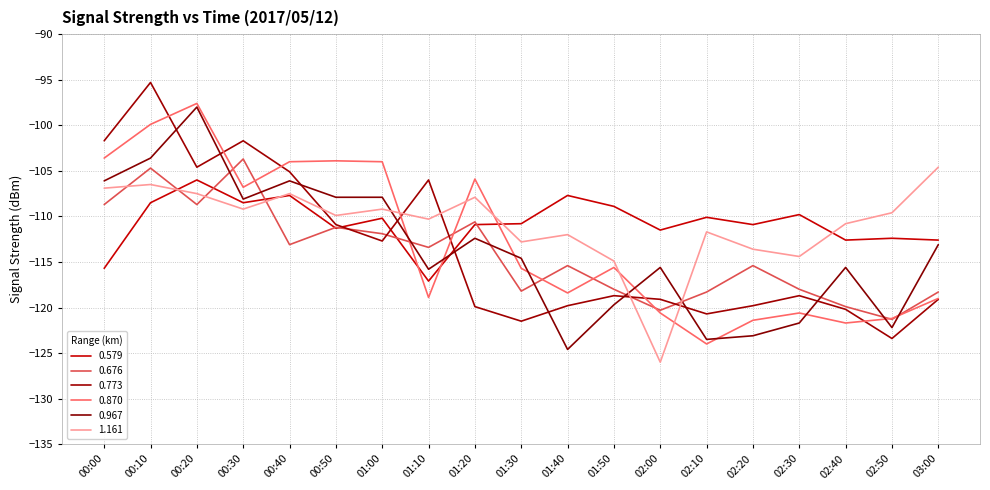

Reading left to right, list all the values displayed in this chart.

0.579: -115.7	-108.5	-106.0	-108.5	-107.7	-111.3	-110.2	-117.1	-110.9	-110.8	-107.7	-108.9	-111.5	-110.1	-110.9	-109.8	-112.6	-112.4	-112.6
0.676: -108.7	-104.7	-108.7	-103.7	-113.1	-111.2	-111.9	-113.4	-110.6	-118.2	-115.4	-118.0	-120.3	-118.3	-115.4	-118.0	-119.9	-121.3	-118.3
0.773: -101.7	-95.3	-104.6	-101.7	-105.1	-110.9	-112.7	-106.0	-119.9	-121.5	-119.8	-118.7	-119.1	-120.7	-119.8	-118.7	-120.2	-123.4	-119.1
0.870: -103.6	-99.9	-97.6	-106.8	-104.0	-103.9	-104.0	-118.9	-105.9	-115.7	-118.4	-115.6	-120.6	-124.0	-121.4	-120.6	-121.7	-121.2	-119.0
0.967: -106.1	-103.6	-98.0	-108.1	-106.1	-107.9	-107.9	-115.8	-112.4	-114.6	-124.6	-119.7	-115.6	-123.5	-123.1	-121.7	-115.6	-122.2	-113.1
1.161: -106.9	-106.5	-107.5	-109.2	-107.5	-109.9	-109.2	-110.3	-107.9	-112.8	-112.0	-114.9	-126.0	-111.7	-113.6	-114.4	-110.8	-109.6	-104.6